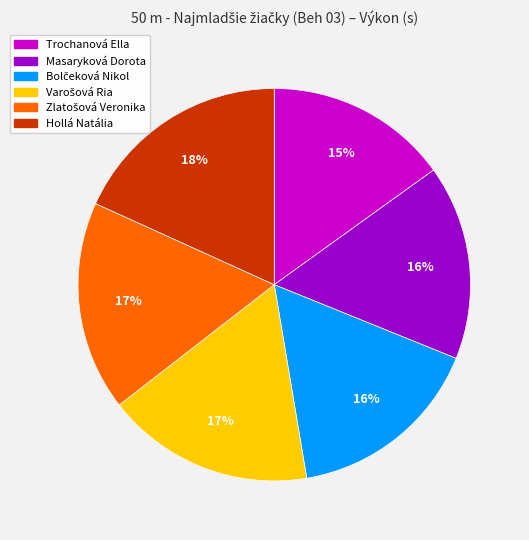

What is the smallest slice in the pie chart?

Trochanová Ella